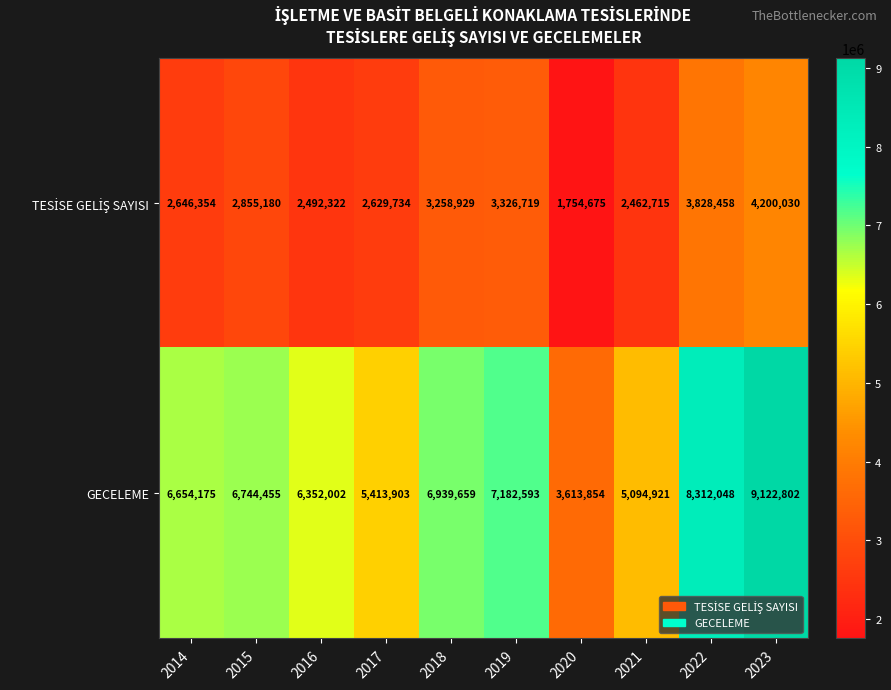

Which series has the largest range (max minus min)?

GECELEME